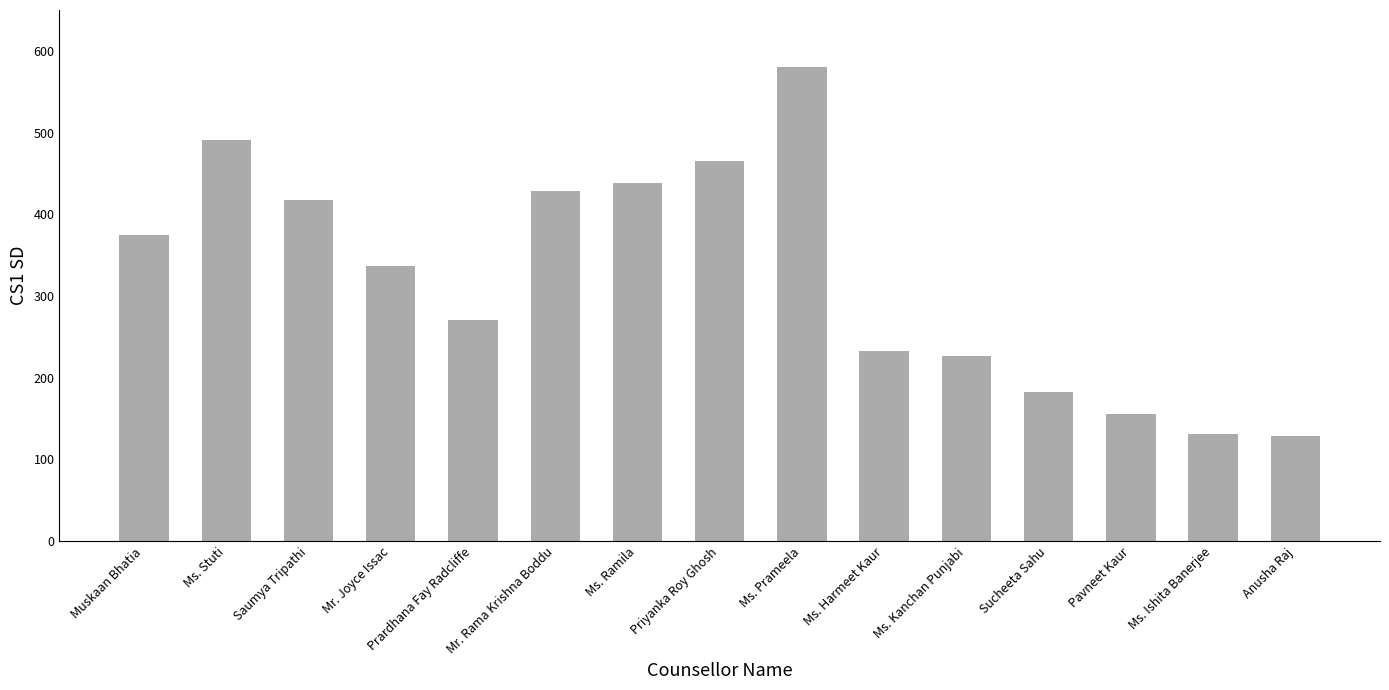

What is the ratio of the value at Ms. Harmeet Kaur to the value at Anusha Raj?

1.8